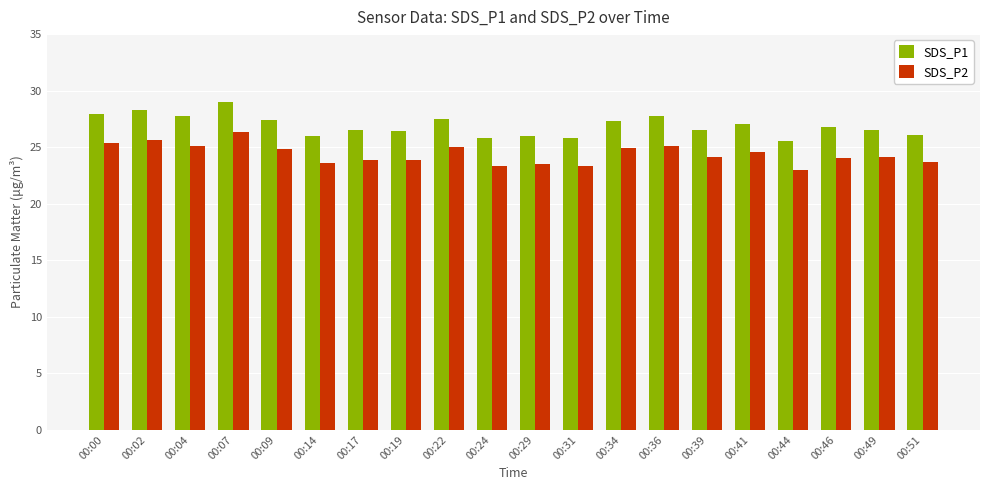

How many categories are shown in the chart?

20